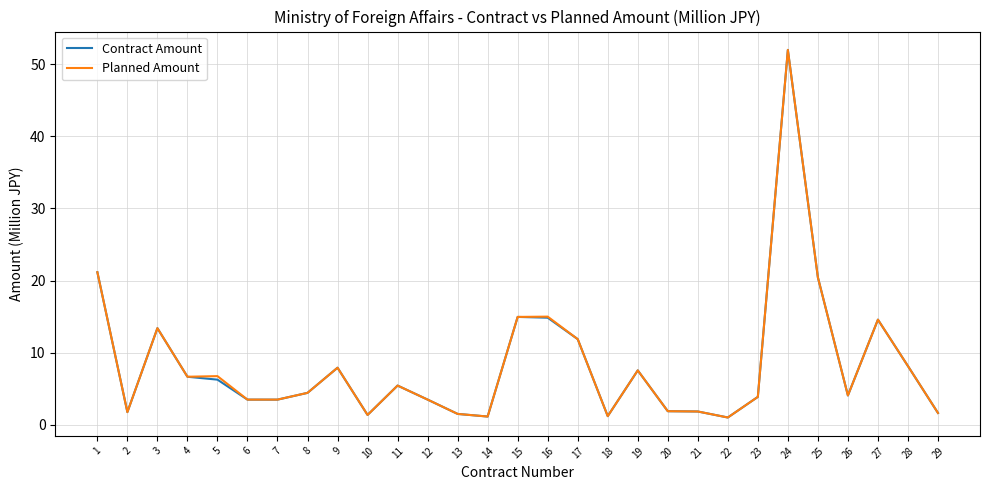

What is the difference between the Contract Amount values at 19 and 16?

7.3